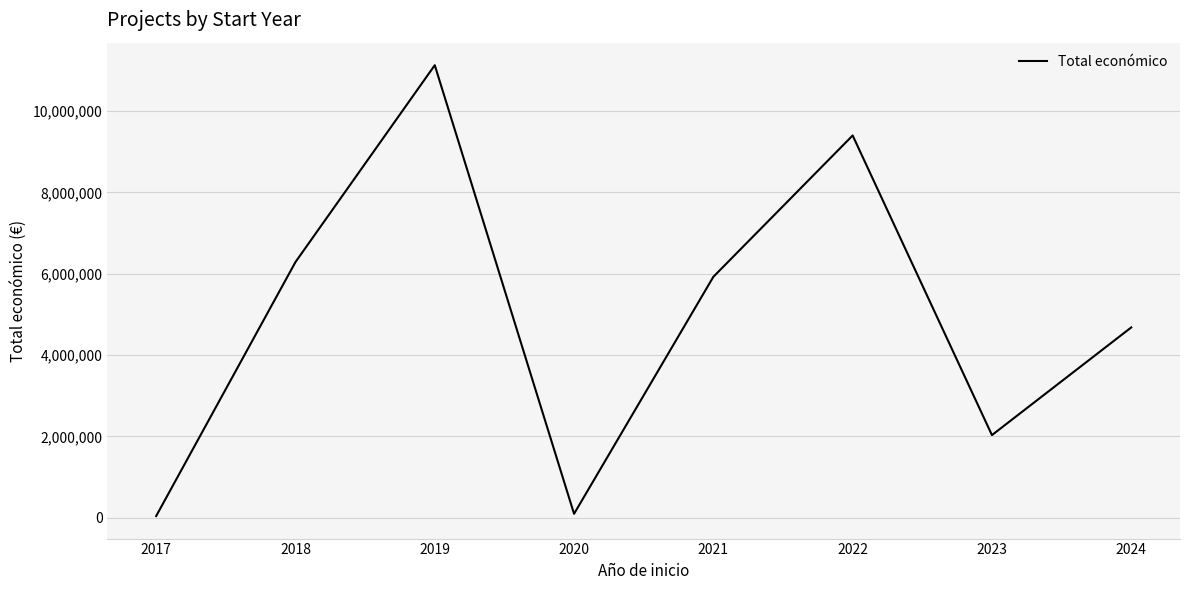

What is the average value?

4947328